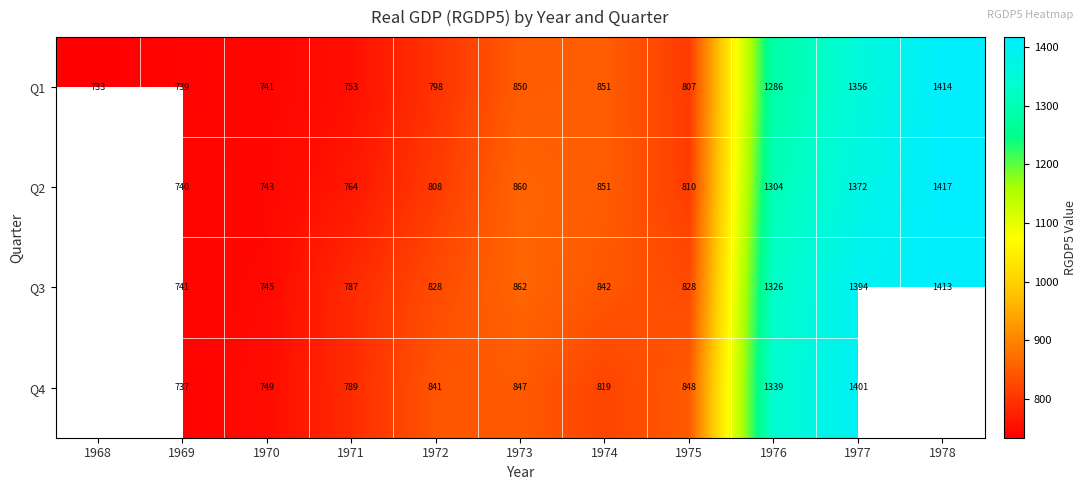

At which category is the sum across all series the highest?

1977